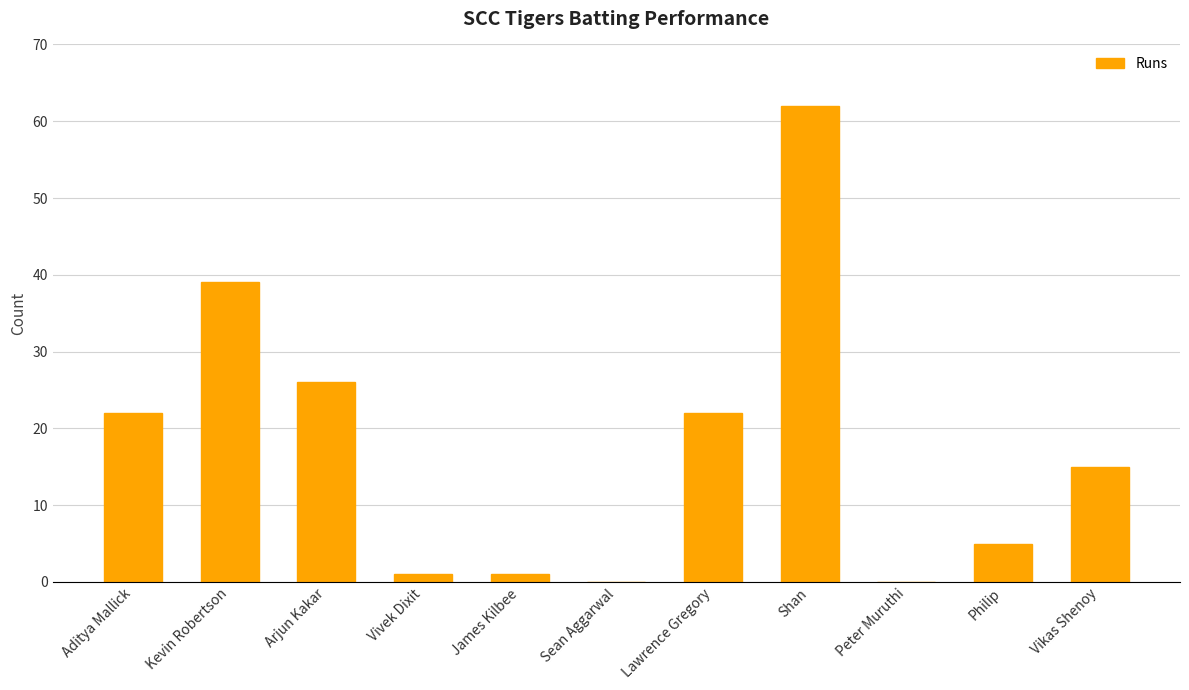

Is it true that the value at Peter Muruthi is 0?

True